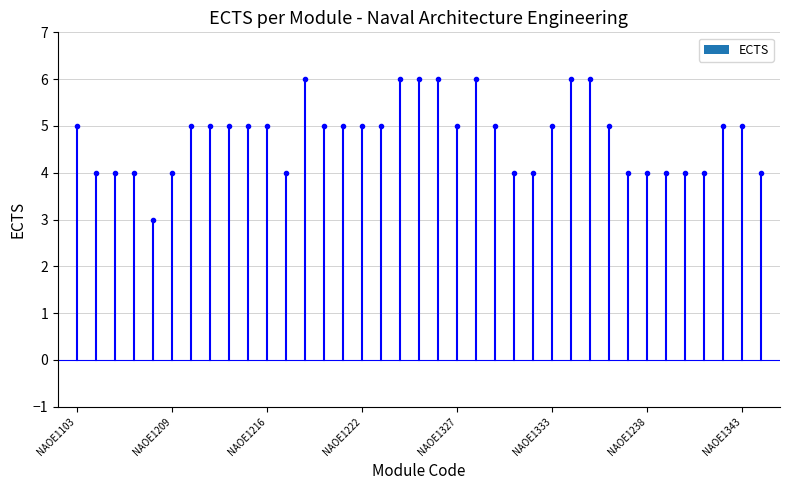

Read the value at ΝΑΟΕ1216.

5